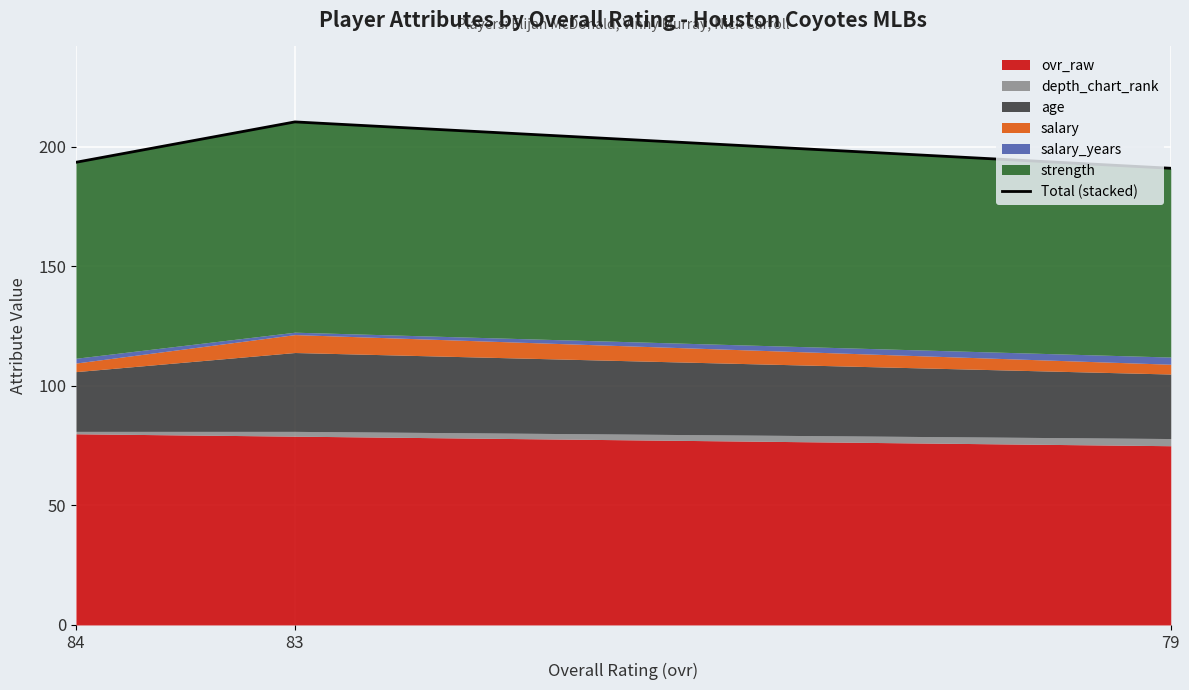

Reading left to right, extract all data points from this chart.

84=193.6	83=210.5	79=191.1